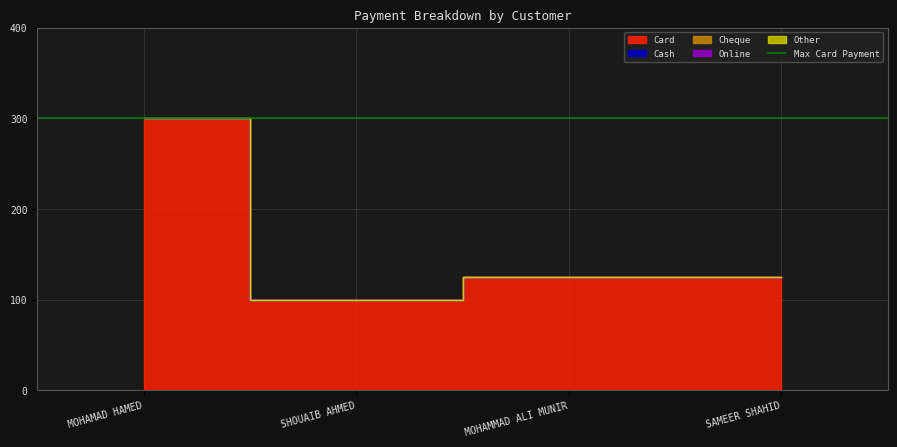

Rank the categories by Online value from highest to lowest.

MOHAMAD HAMED, SHOUAIB AHMED, MOHAMMAD ALI MUNIR, SAMEER SHAHID